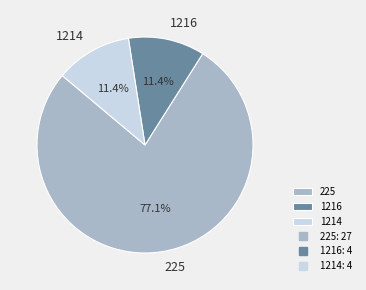

Count the number of slices in the pie.

3